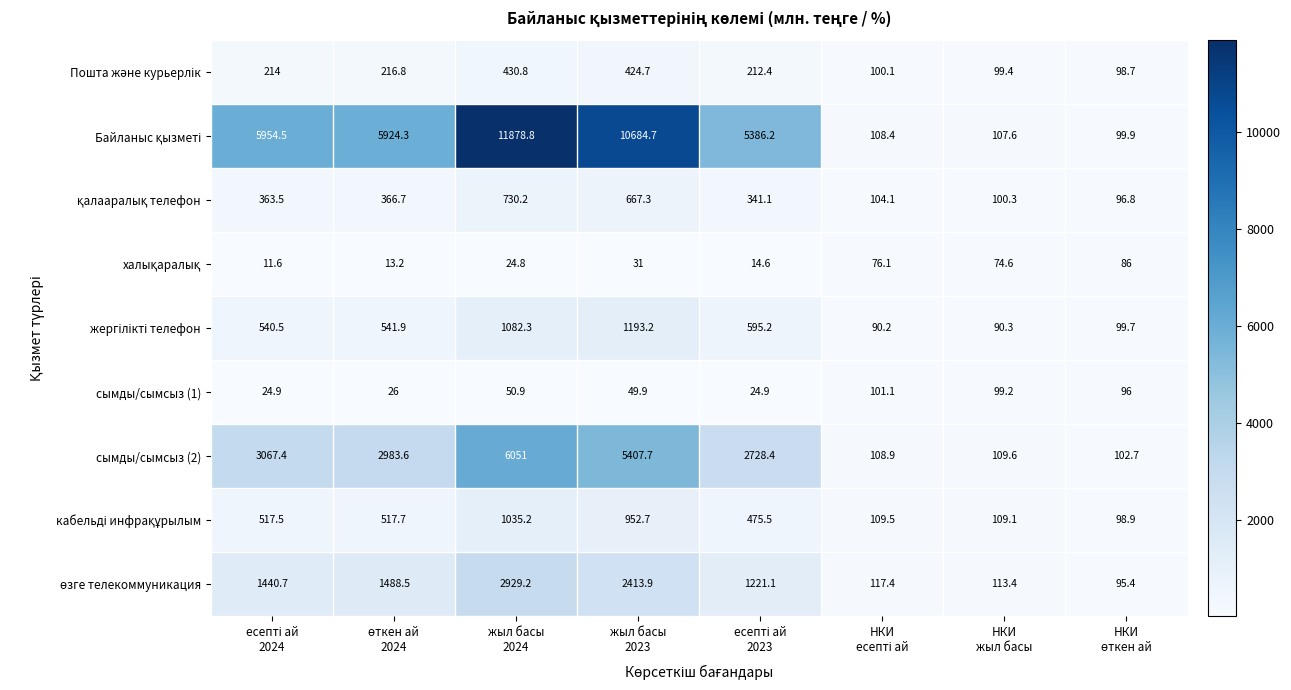

What is the smallest value displayed?

11.6